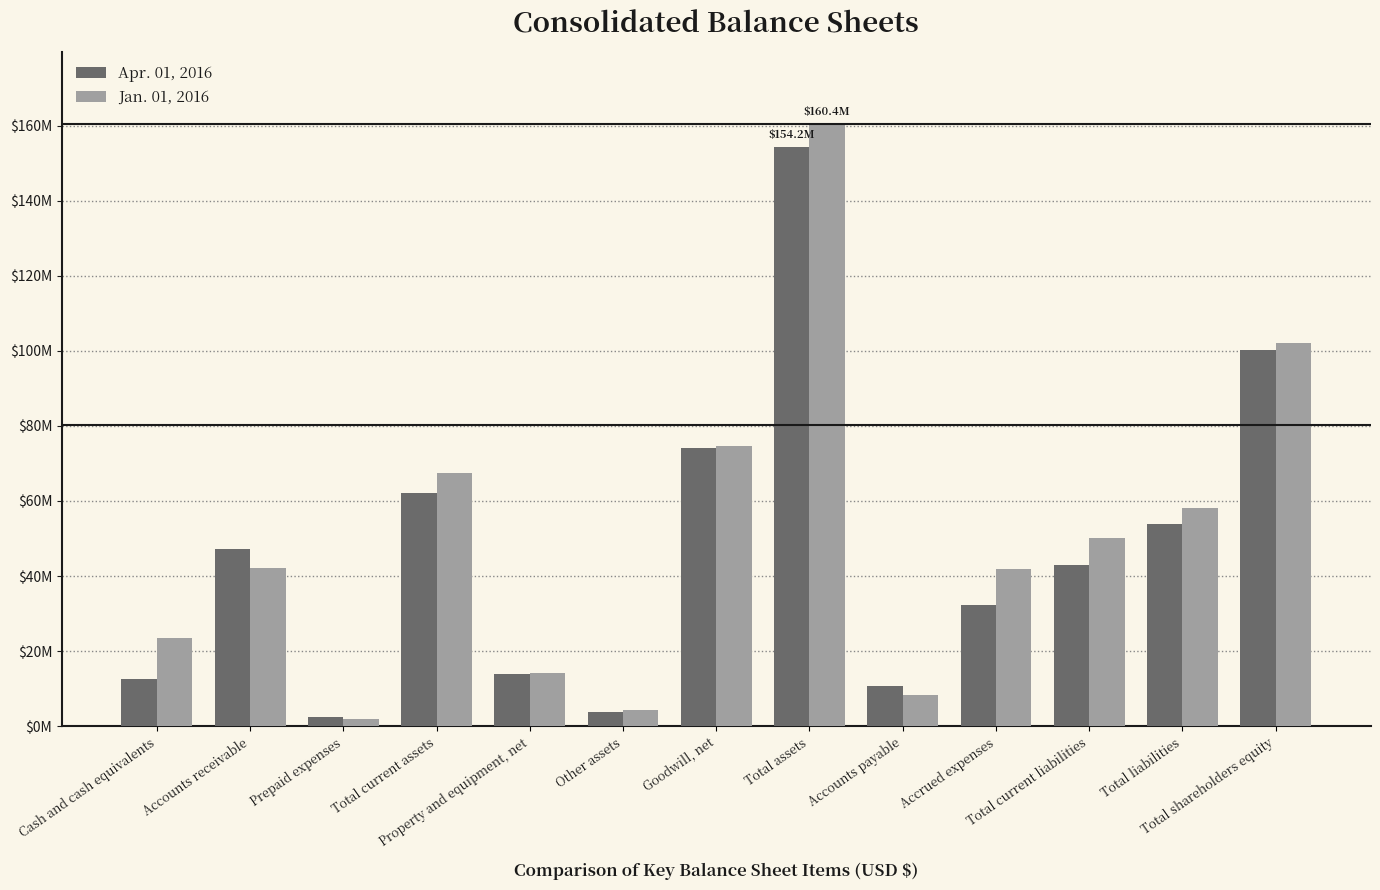

What is the value of the Jan. 01, 2016 bar at the 12th from the left?

58235000